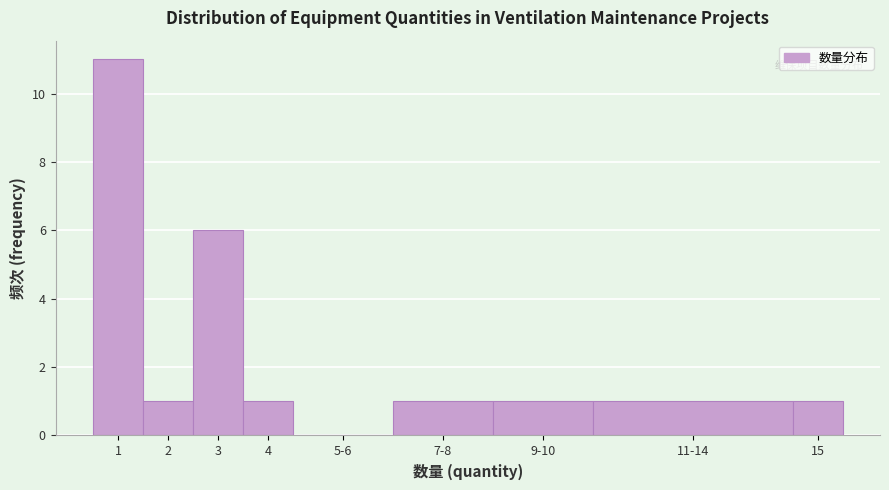

Reading left to right, list all the values displayed in this chart.

1=11	2=1	3=6	4=1	5-6=0	7-8=1	9-10=1	11-14=1	15=1